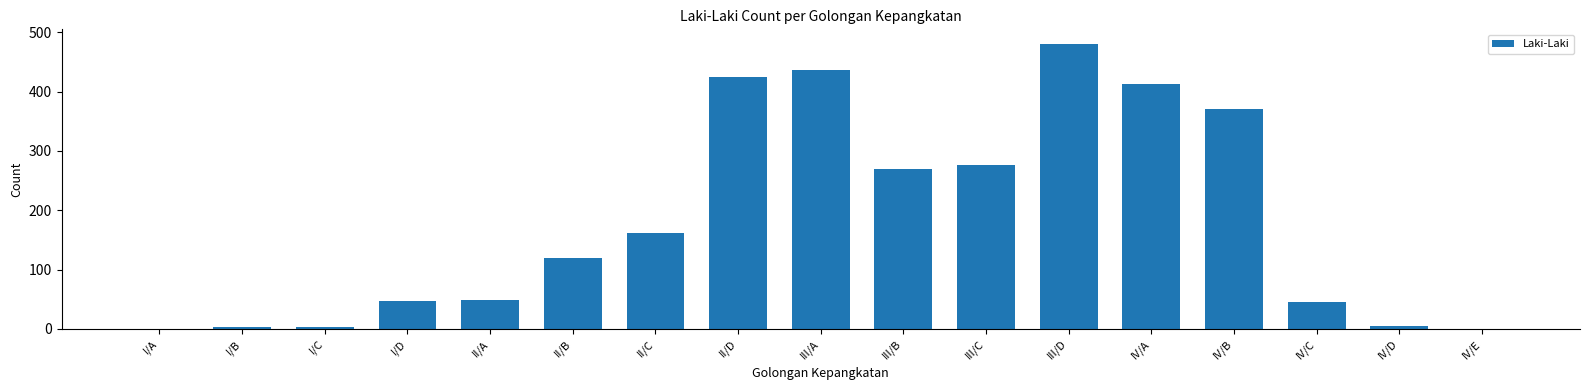

The chart shows a value of 68 at II/A. True or false?

False